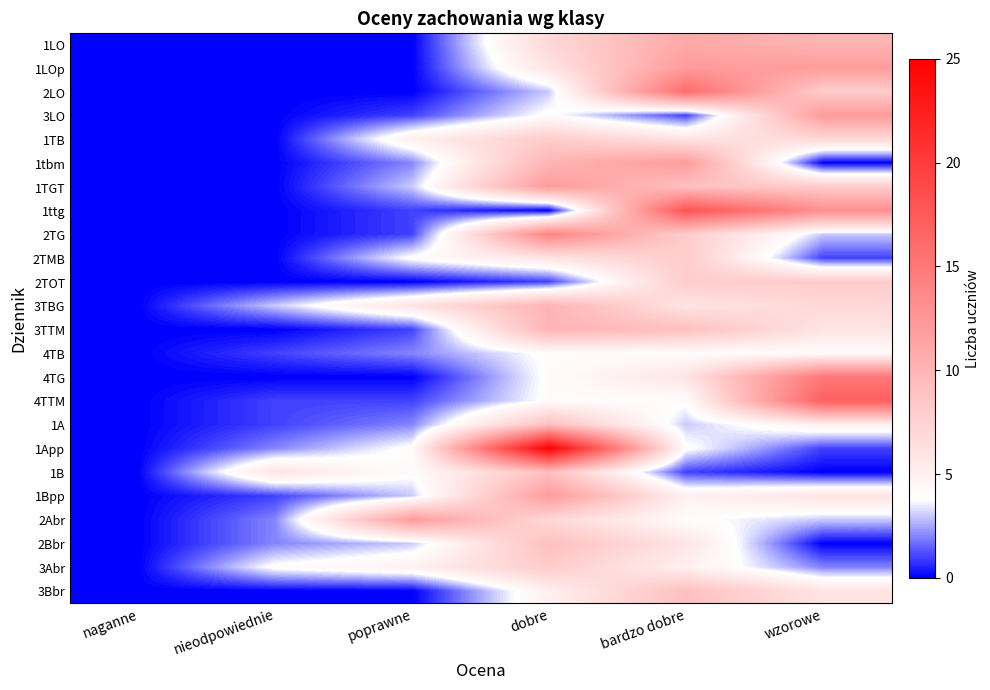

What is the total value across all series at bardzo dobre?

175